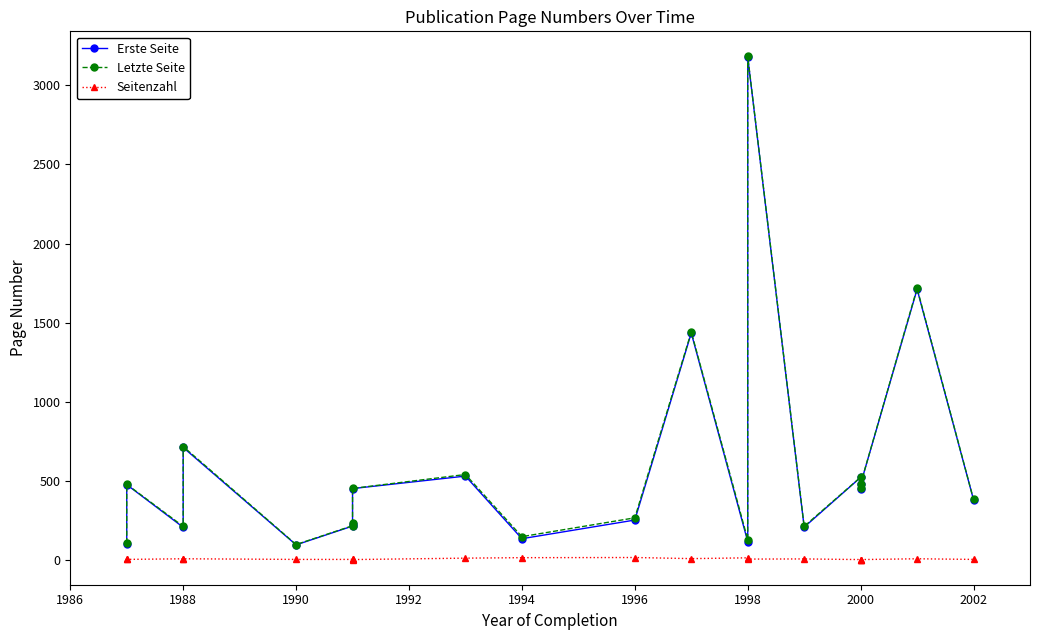

Reading left to right, list all the values displayed in this chart.

Erste Seite: 100	475	205	710	94	213	228	450	529	133	251	1434	115	3179	206	521	450	479	1711	379
Letzte Seite: 105	477	211	716	96	215	230	451	539	146	265	1441	127	3183	211	522	451	480	1717	381
Seitenzahl: 5	2	6	6	2	2	2	1	10	13	14	7	12	4	5	1	1	1	6	2